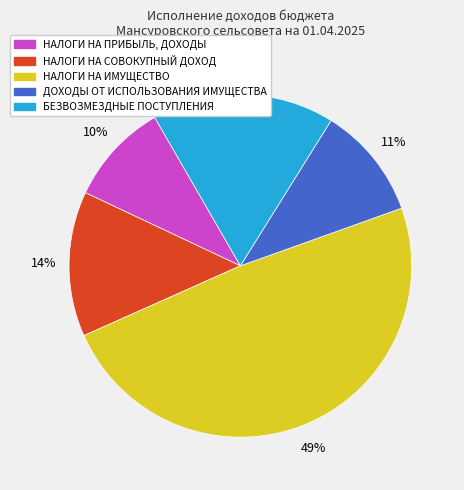

Which has a higher value, НАЛОГИ НА ИМУЩЕСТВО or НАЛОГИ НА СОВОКУПНЫЙ ДОХОД?

НАЛОГИ НА ИМУЩЕСТВО